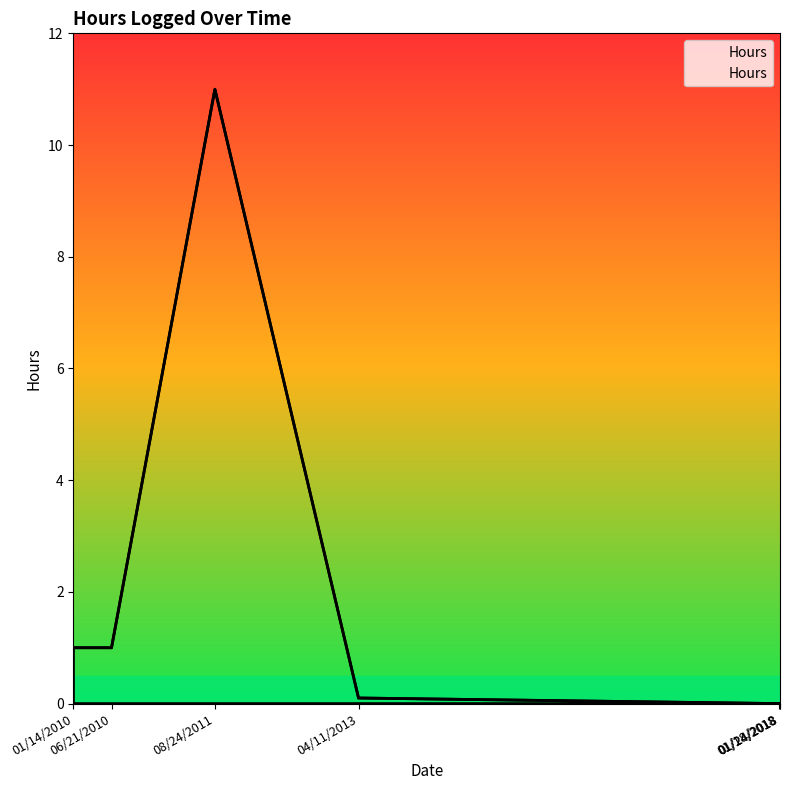

Which category has the lowest value across all series?

01/24/2018